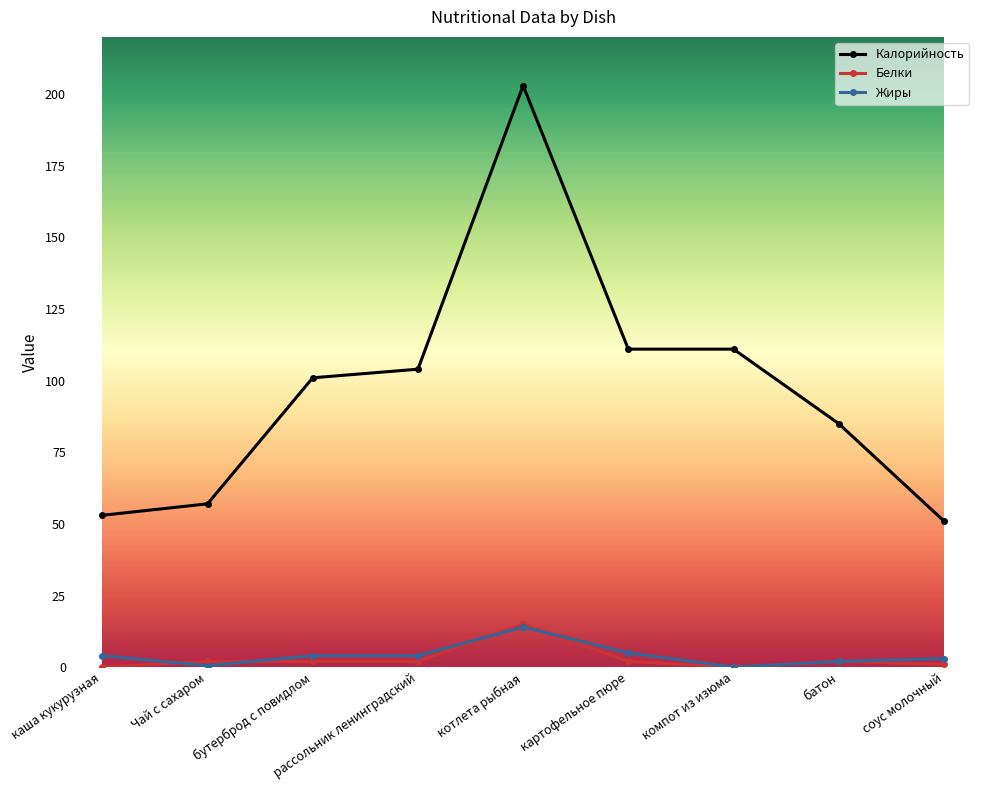

True or false: Жиры and Калорийность cross at least once.

False